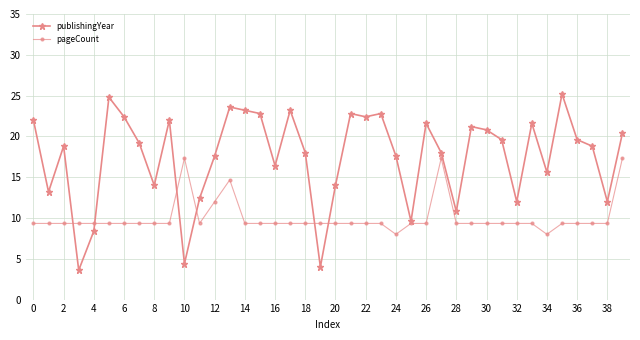

Which series has the largest total across all categories?

publishingYear